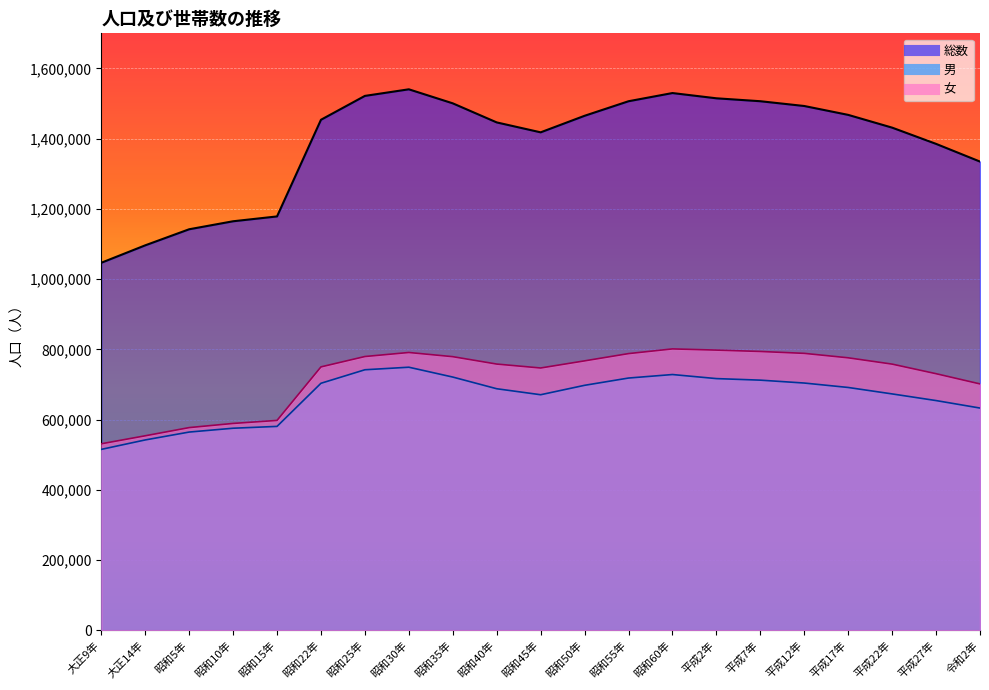

The value of 総数 at 令和2年 is 351032. True or false?

False